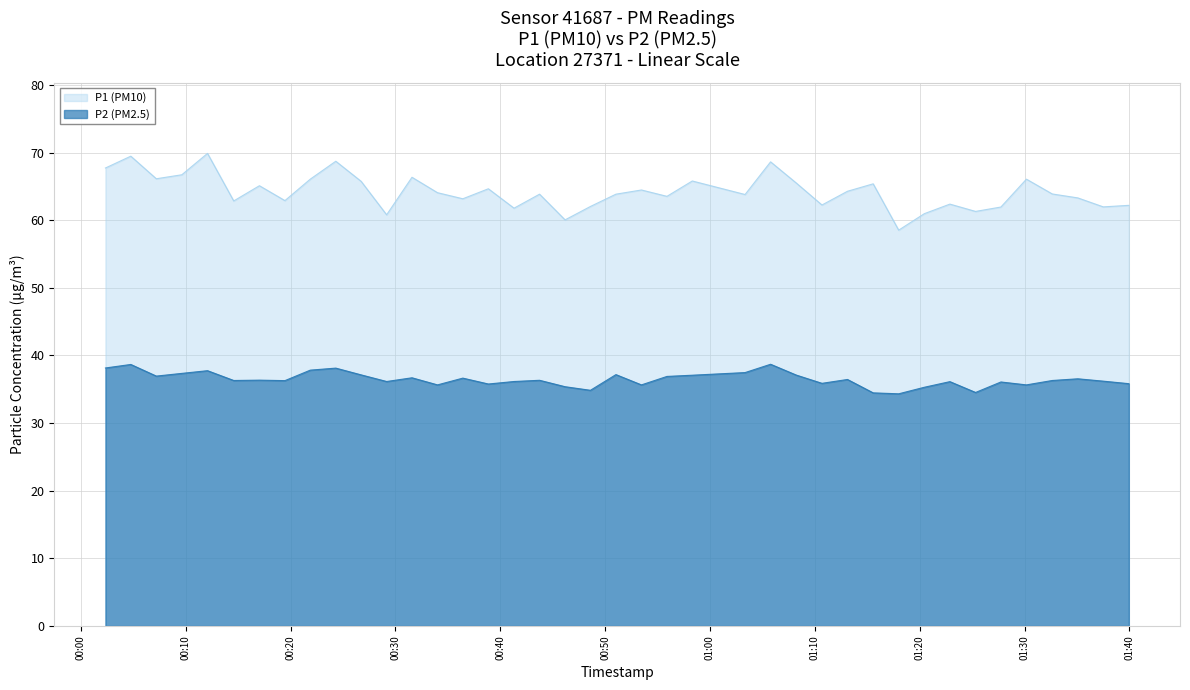

Reading left to right, extract all data points from this chart.

P1: 67.7	69.5	66.1	66.7	69.9	62.9	65.1	62.9	66.1	68.7	65.8	60.8	66.3	64.1	63.2	64.7	61.8	63.9	60.0	62.0	63.9	64.5	63.5	65.8	63.8	68.6	65.5	62.2	64.3	65.4	58.5	61.0	62.4	61.3	62.0	66.1	63.9	63.3	62.0	62.2
P2: 38.1	38.7	37.0	37.4	37.8	36.3	36.4	36.3	37.8	38.1	37.1	36.1	36.7	35.6	36.6	35.8	36.1	36.3	35.4	34.9	37.2	35.6	36.9	37.1	37.5	38.7	37.1	35.9	36.5	34.5	34.3	35.3	36.1	34.5	36.1	35.6	36.3	36.5	36.2	35.8